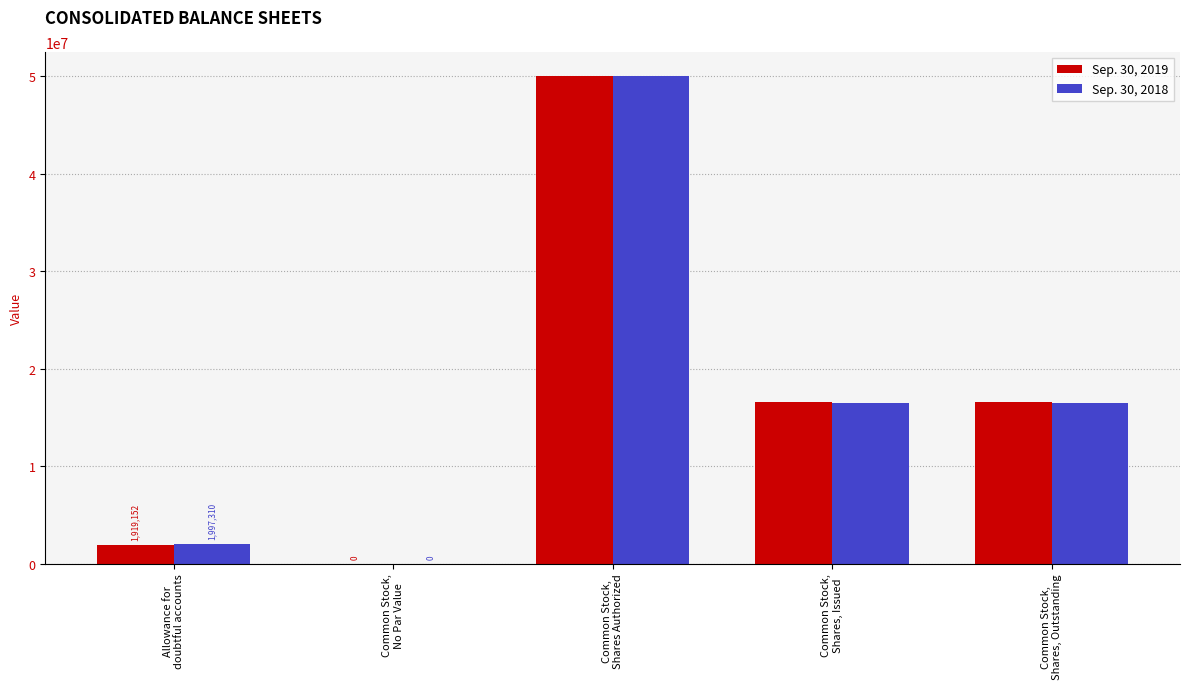

Does the chart contain stacked bars?

No